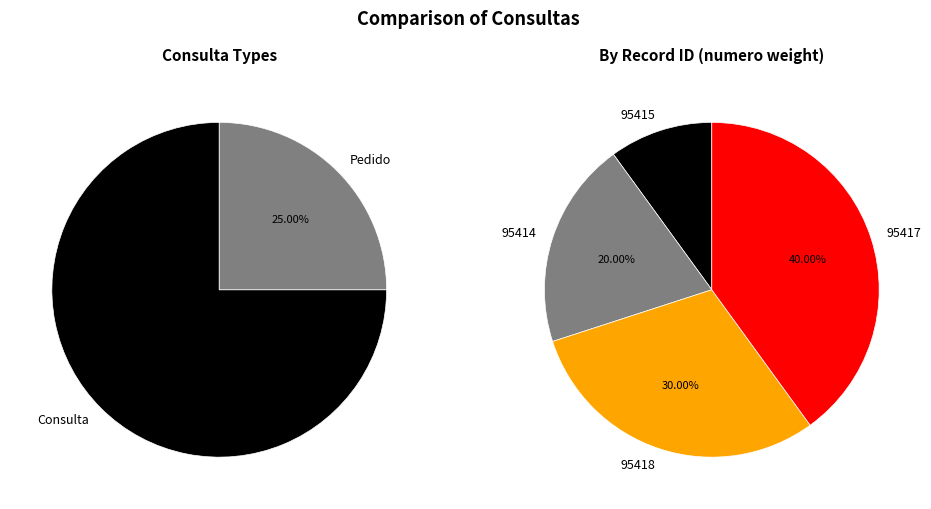

To the nearest percent, what is the combined percentage of Pedido and Consulta?

100%